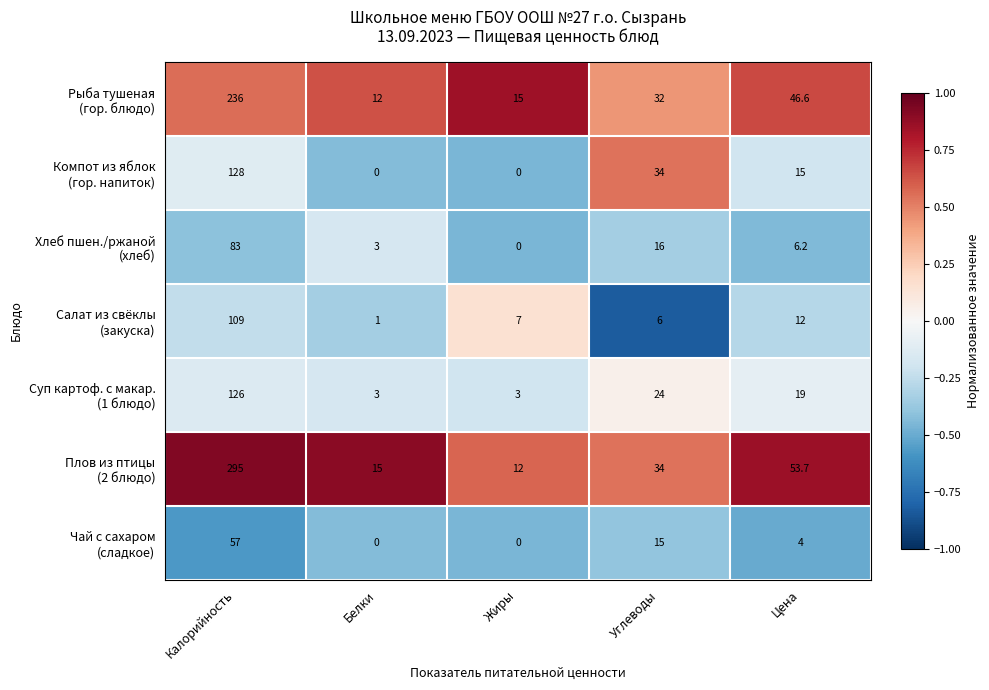

What is the maximum value shown in the chart?

295.0